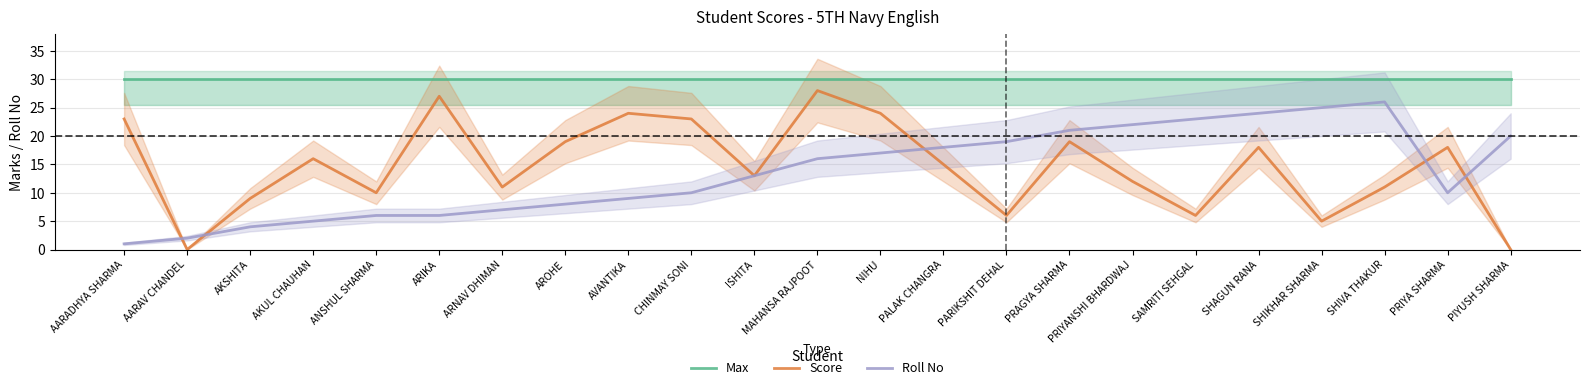

True or false: Roll No and Max intersect in this chart.

False